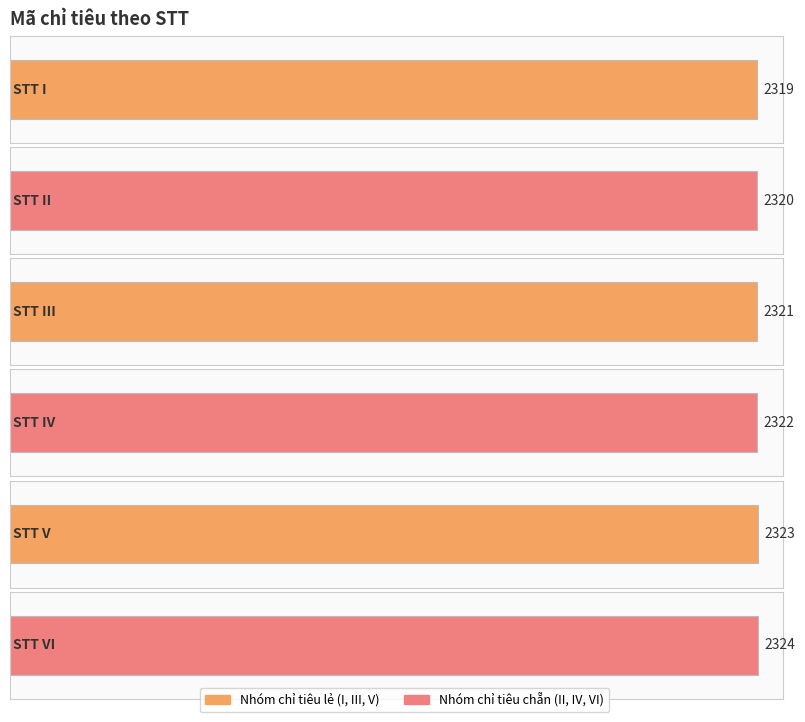

What is the difference between the maximum and minimum values?

5